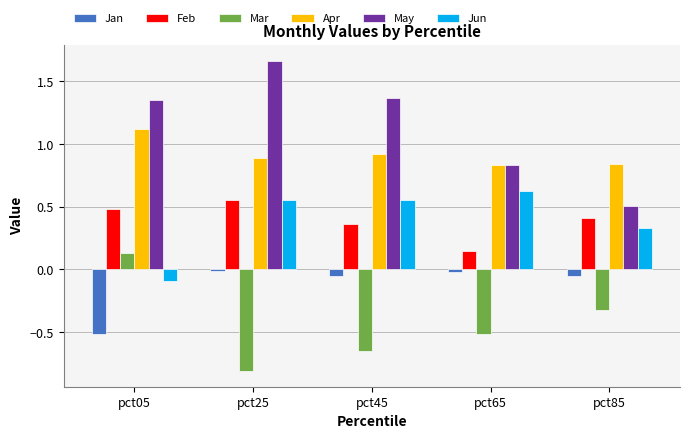

What value does the Feb series have at pct05?

0.5